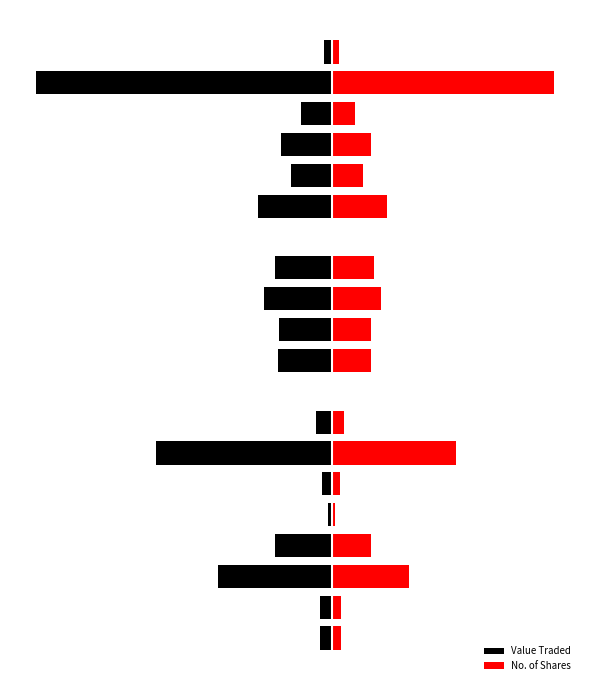

What is the minimum value shown in the chart?

-80.0